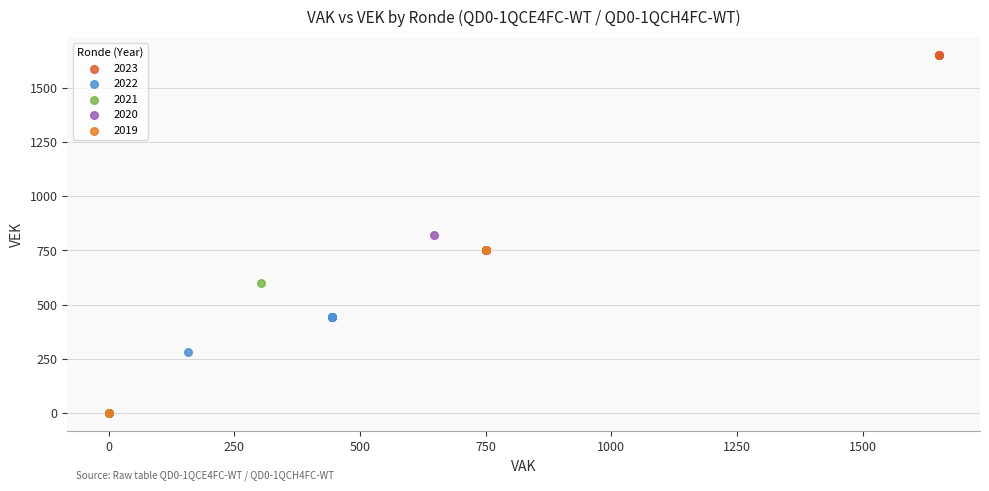

What are all the series names shown in the legend?

2023, 2022, 2021, 2020, 2019